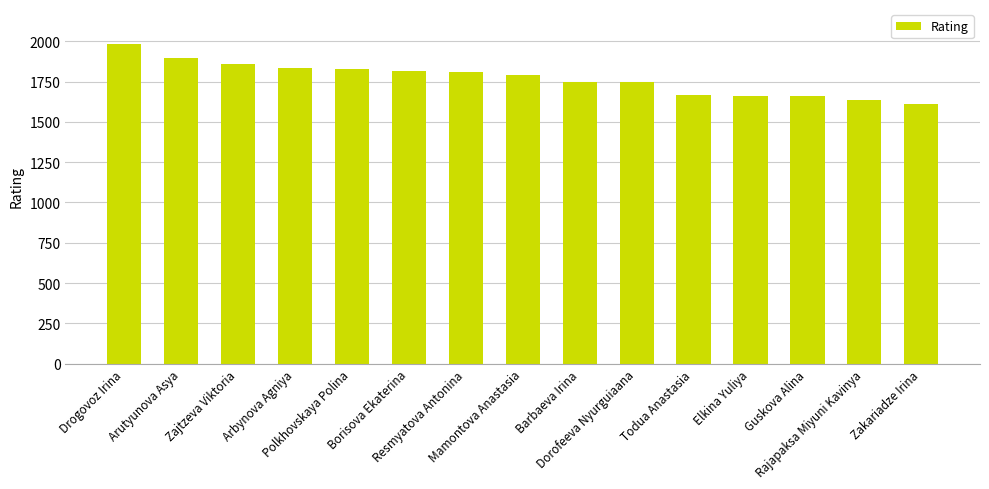

How many data points are less than 1790?

7